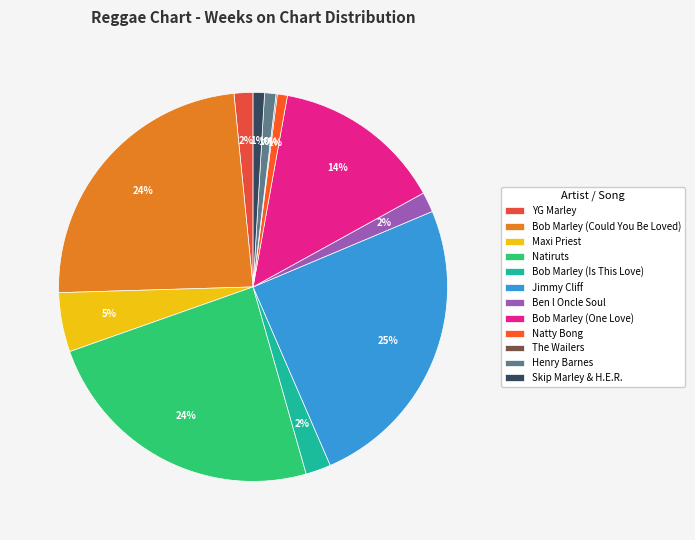

The YG Marley slice represents 1% of the pie. True or false?

False